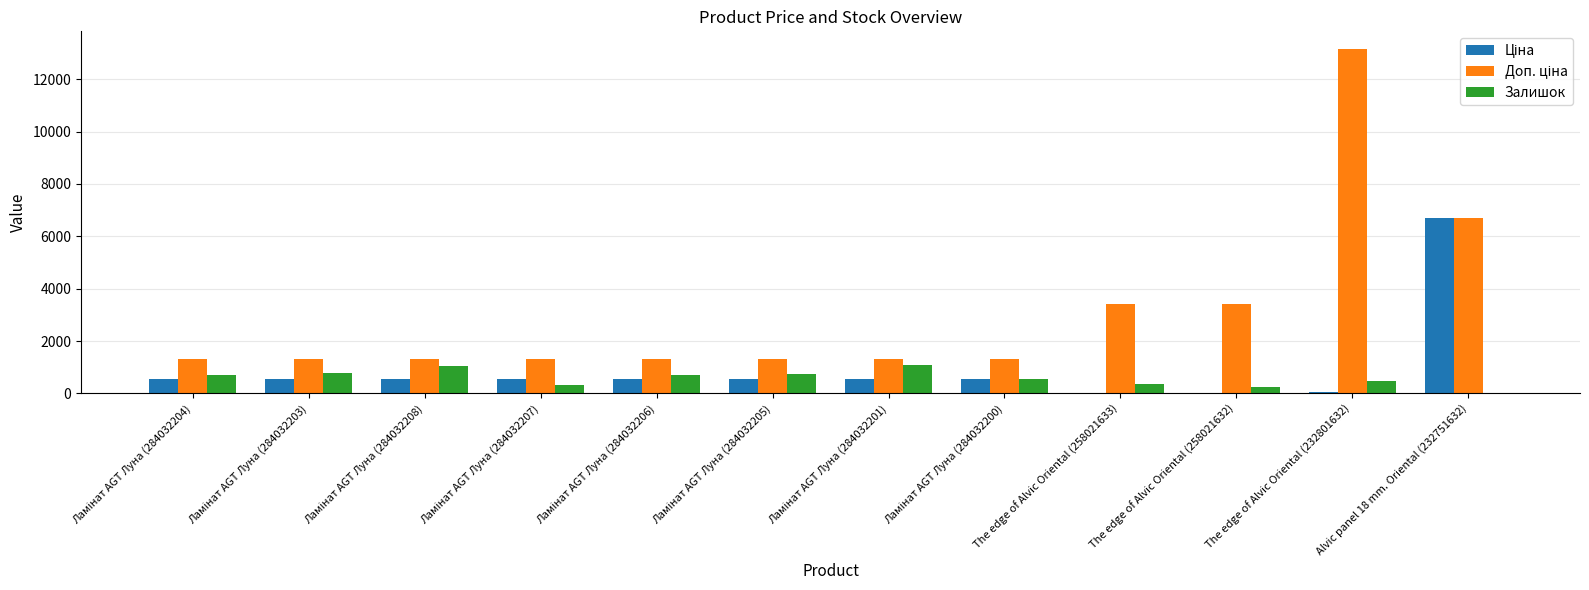

True or false: Залишок has a value of 471.0 at The edge of Alvic Oriental (232801632).

True